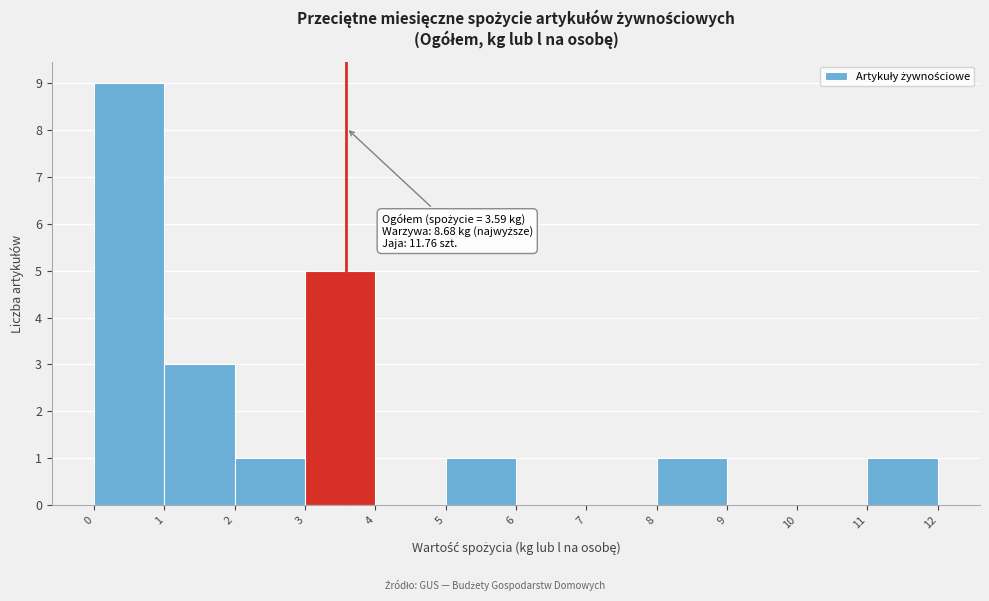

Which range on the x-axis has the tallest bar?

0 to 1